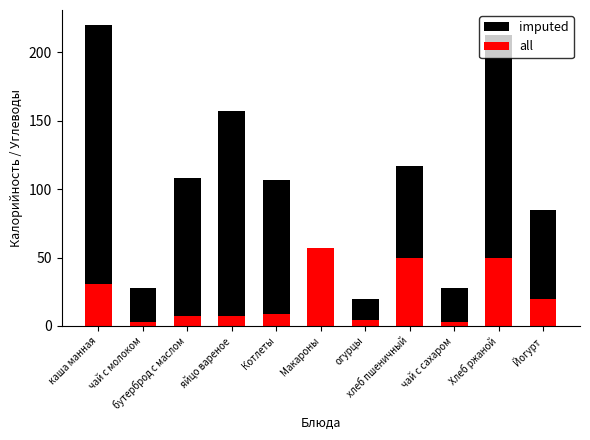

What is the sum of all imputed values?

1140